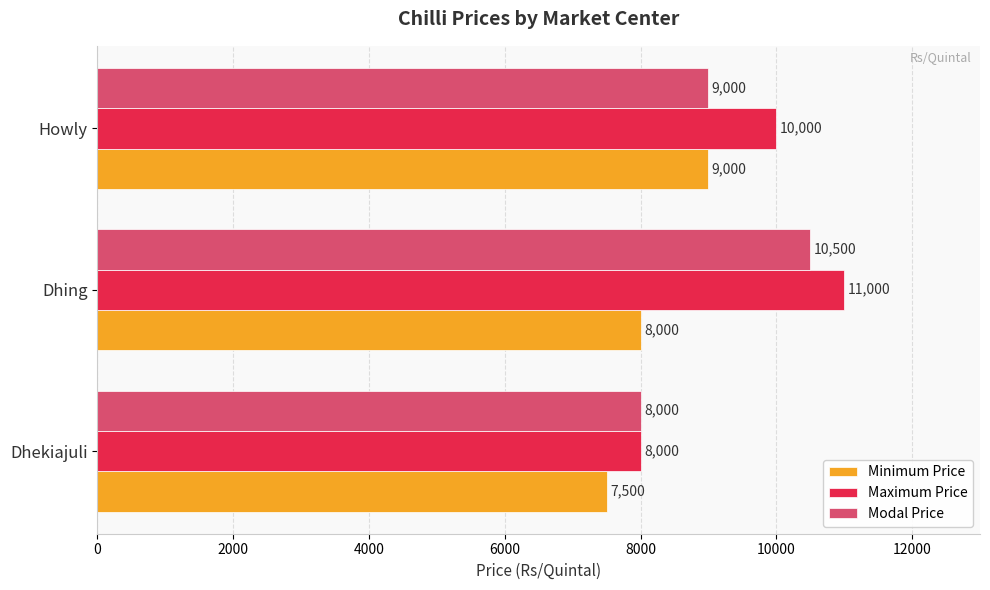

True or false: Modal Price has a value of 14812 at Howly.

False